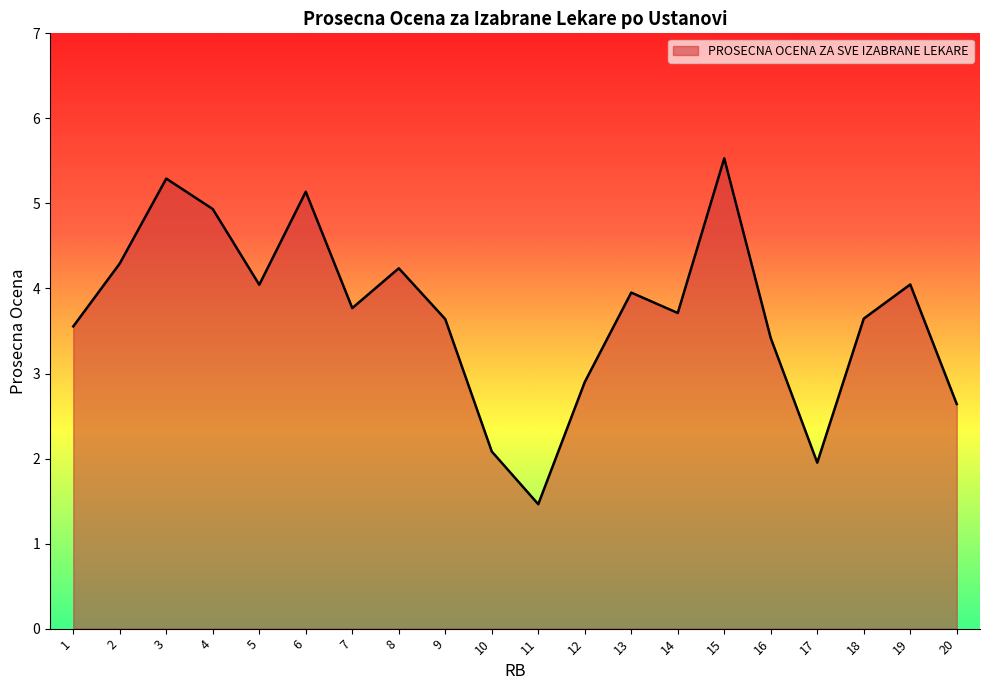

What is the difference between the second highest and minimum values?

3.8